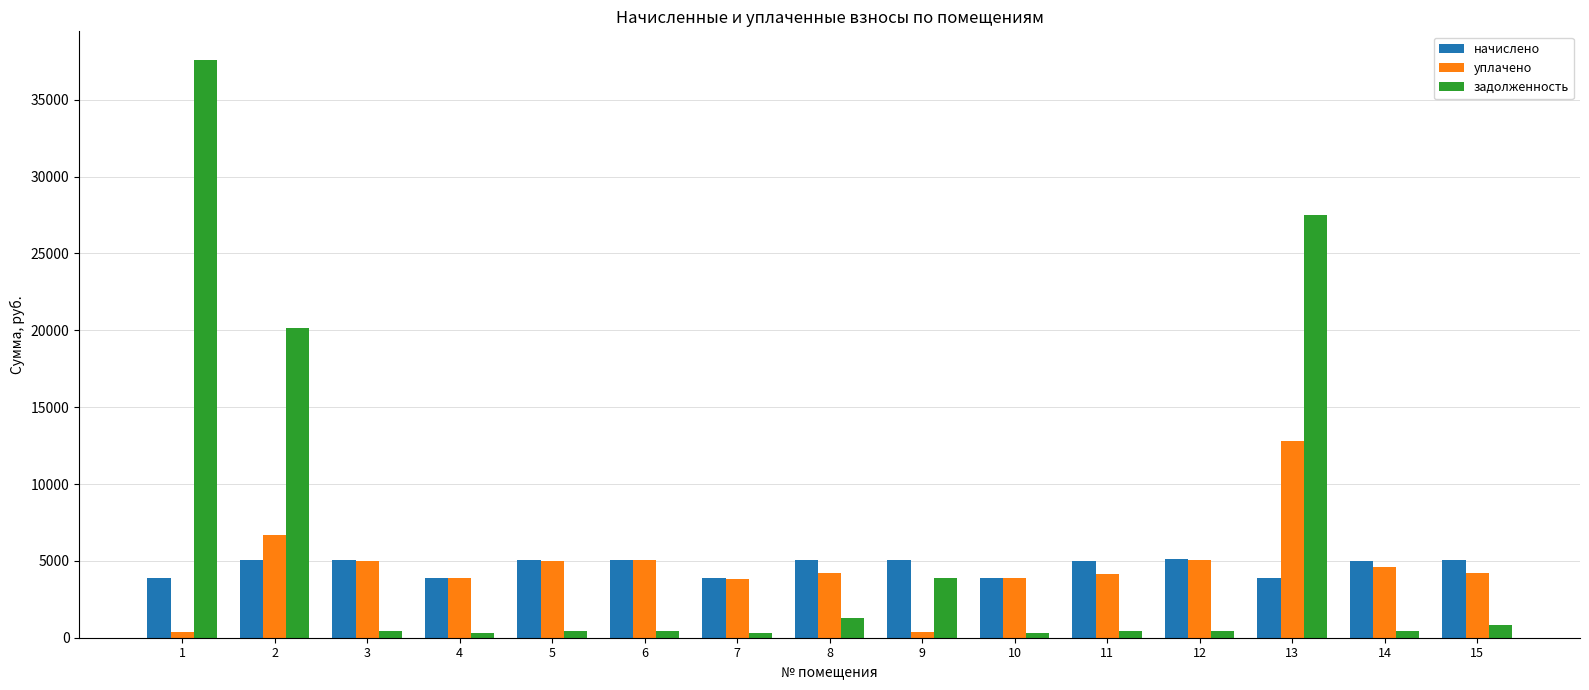

The value of уплачено at 6 is 3014.0. True or false?

False